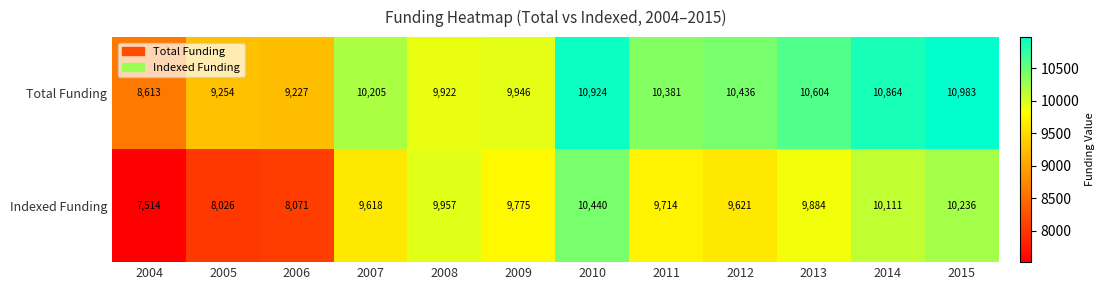

What is the total value across all series at 2013?

20488